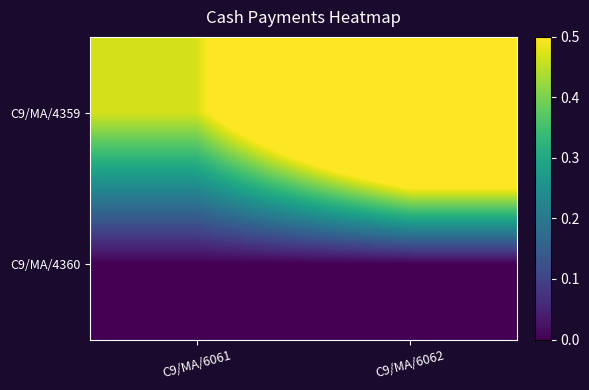

What is the maximum value shown in the chart?

1.0